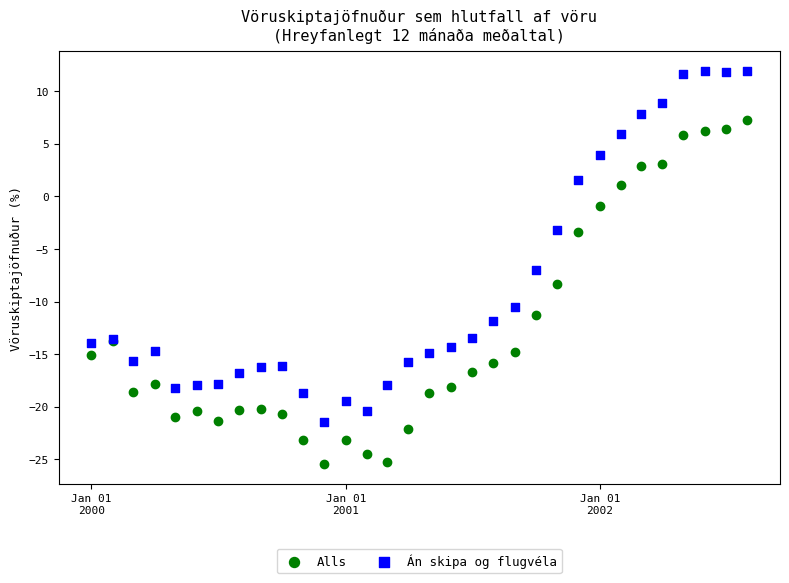

Across all series, what Y value is closest to -6?

-7.0